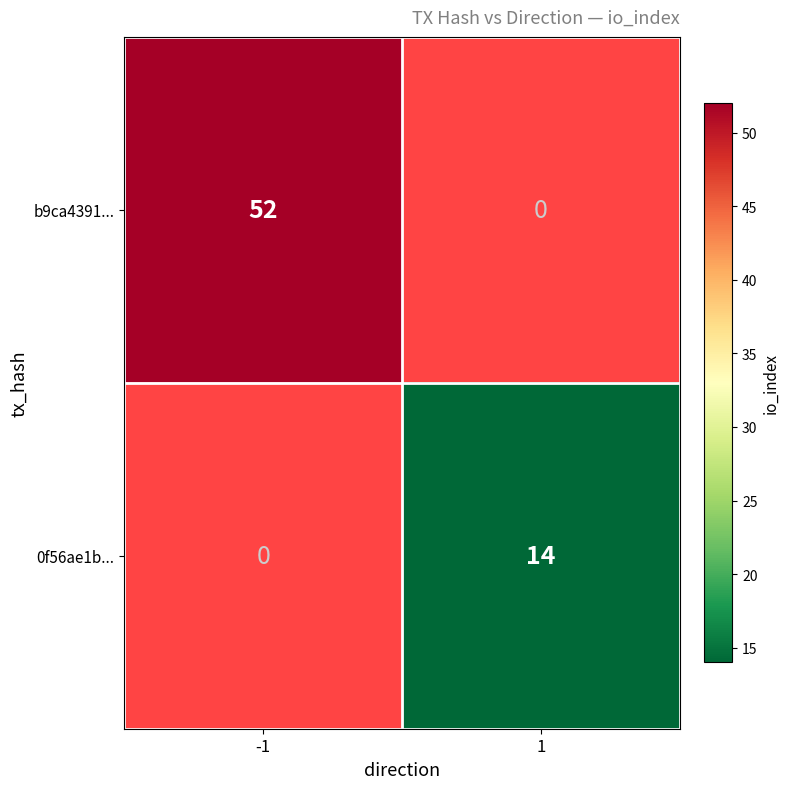

Is it true that 0f56ae1b... equals 5 at 1?

False